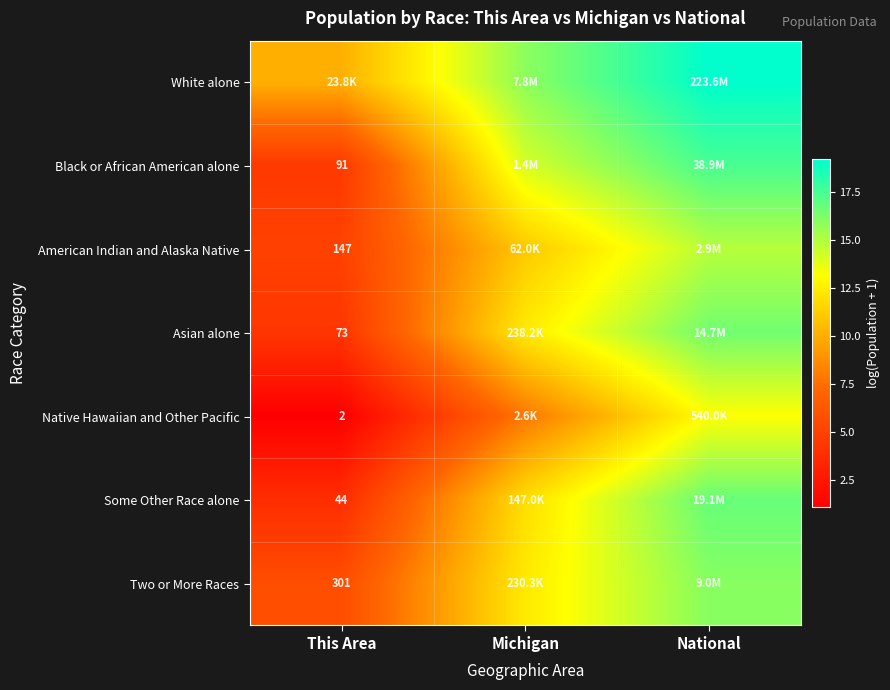

At how many categories does at least one series exceed 3?

3